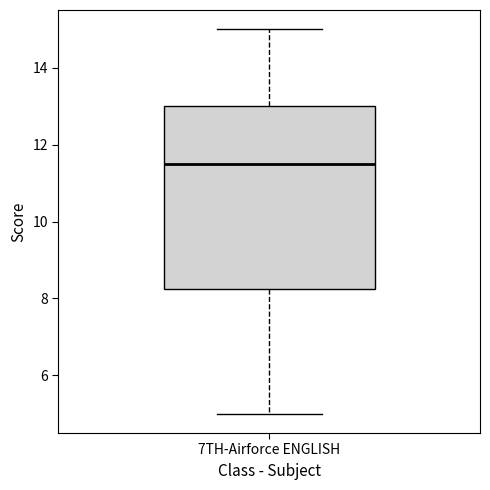

Transcribe this box plot: give where the median line is, the range the box spans, and where the two whiskers end, as read against the y-axis. The values are not printed on the chart, so give them approximately, as read against the axis.

median 11.6, box 8.2 to 13.0, whiskers 5.0 to 15.0